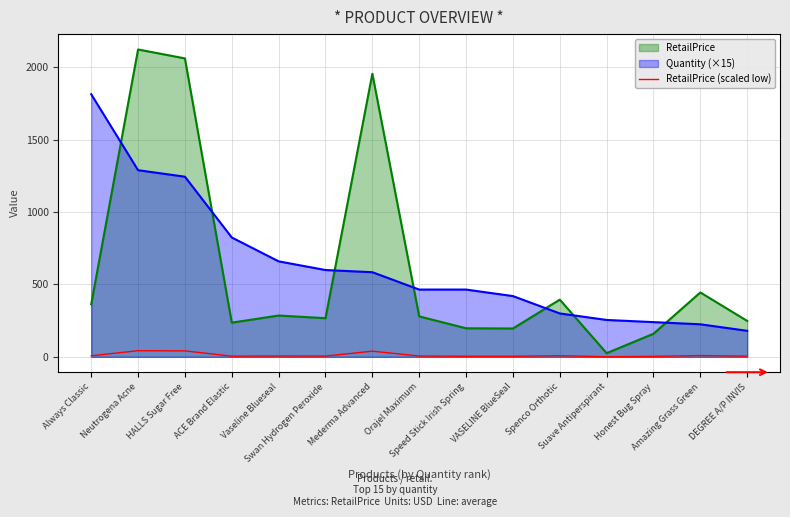

At which category does the chart reach its peak across all series?

Neutrogena Acne